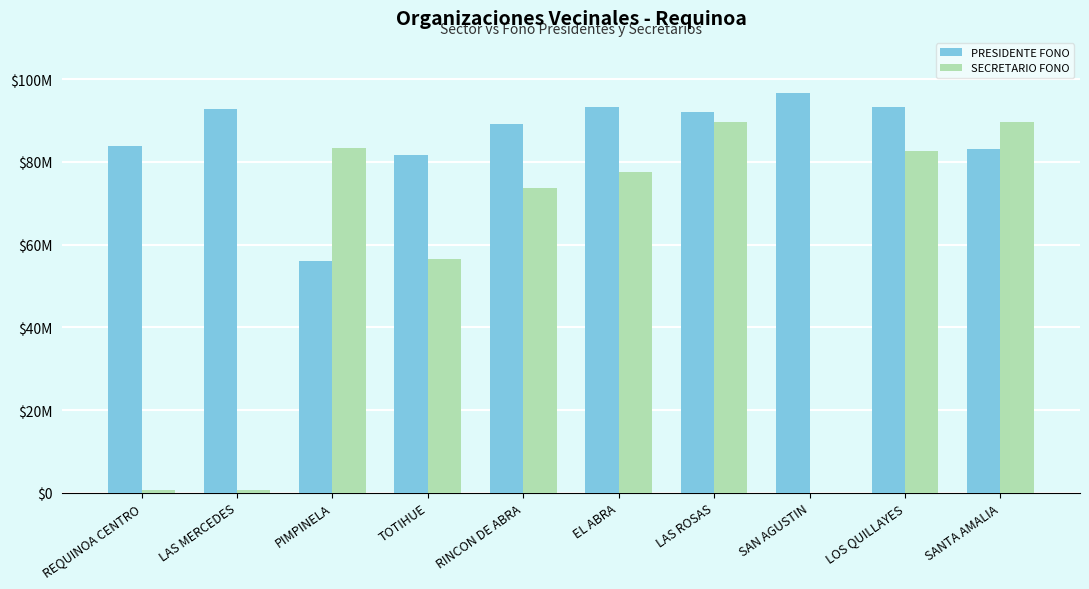

Are the bars horizontal?

No